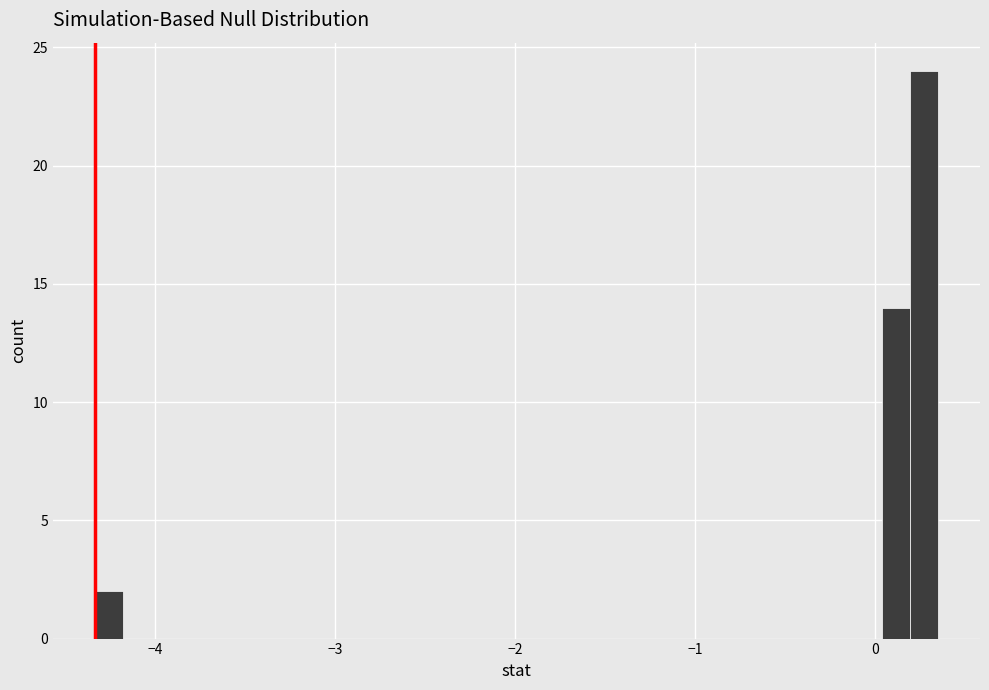

Around what value on the x-axis is the tallest bar? Give the approximate position of its centre, as read against the axis.

0.3